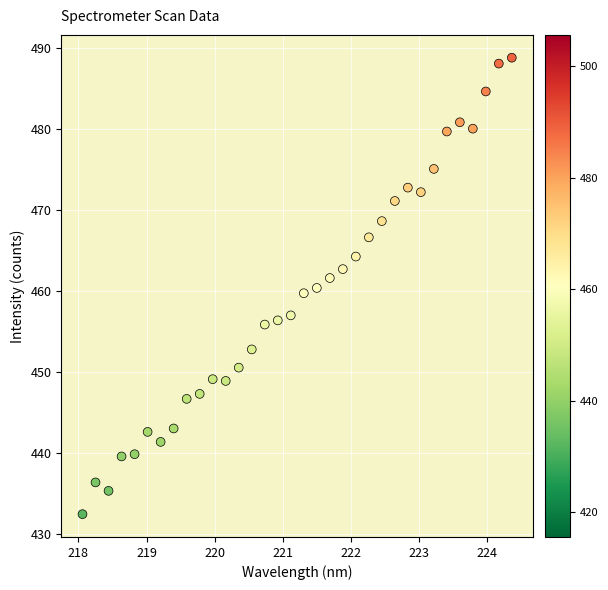

What is the range of Y values (max minus min)?

56.3